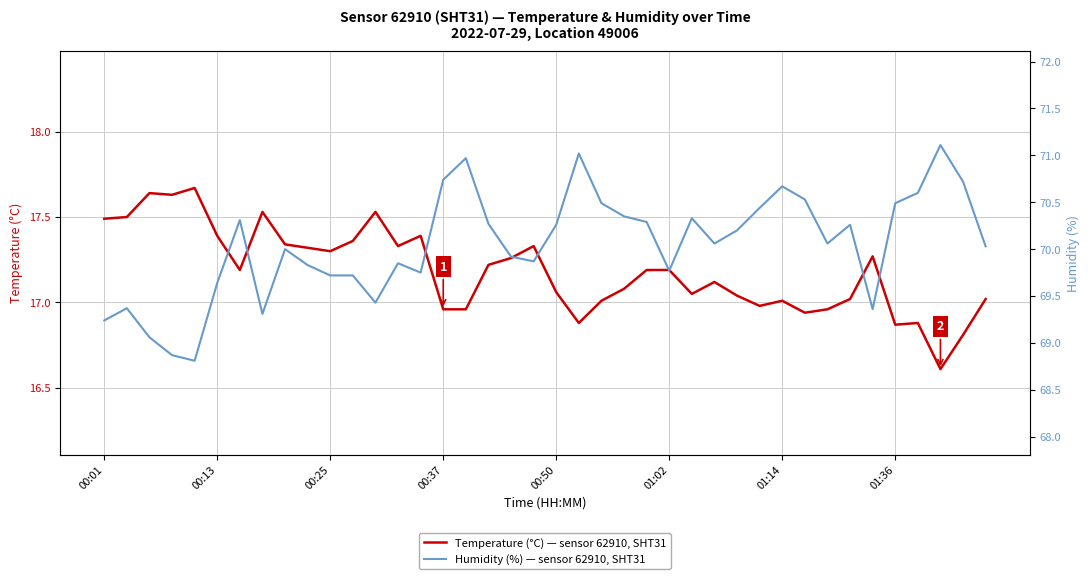

True or false: Humidity (%) and Temperature (°C) — sensor 62910, SHT31 cross at least once.

False